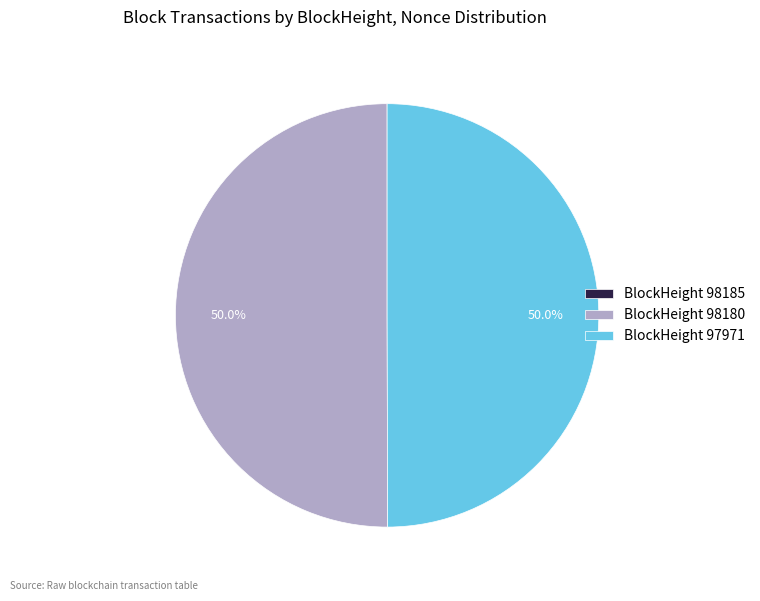

What portion of the pie excludes BlockHeight 97971?

50.0%